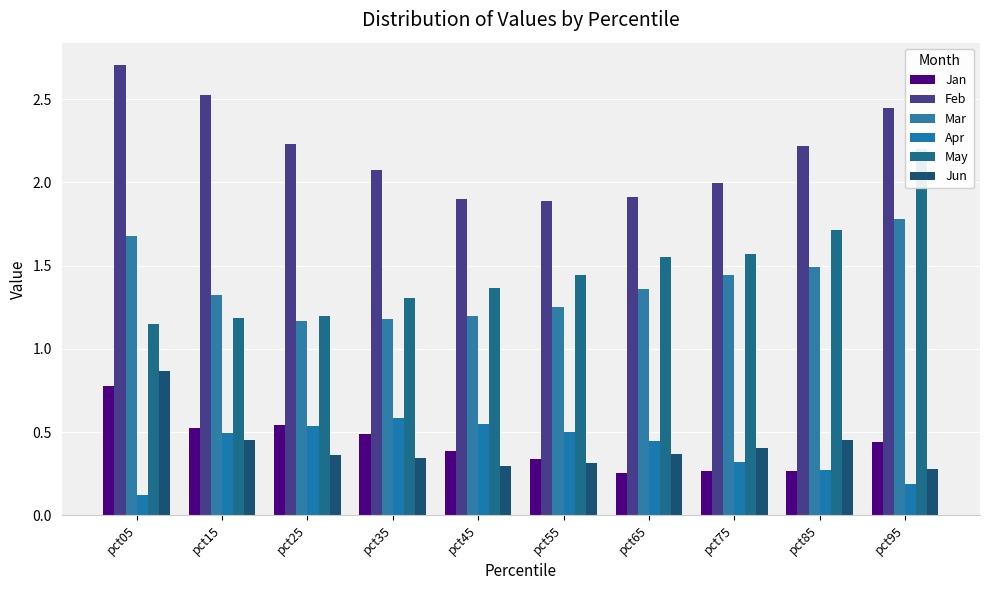

Between pct15 and pct25, which is larger?

pct25